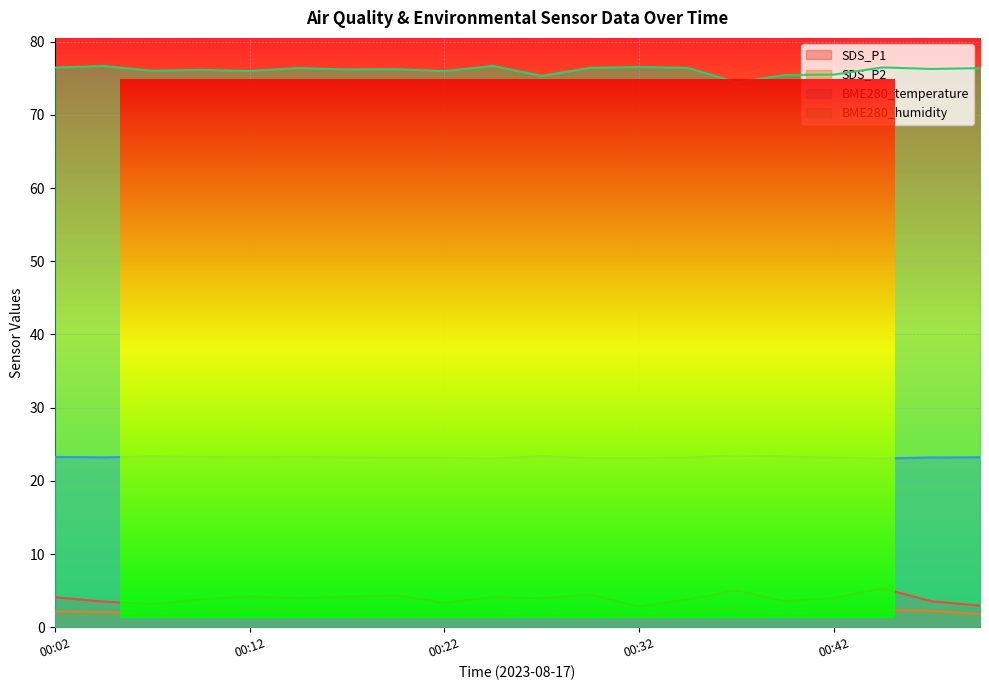

Rank the series at 00:19 from lowest to highest value.

SDS_P2, SDS_P1, BME280_temperature, BME280_humidity